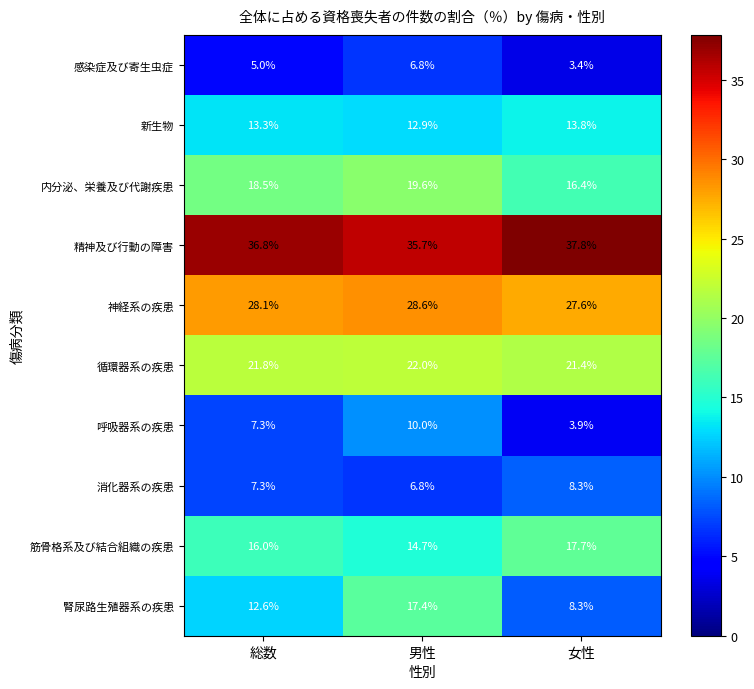

At how many categories does at least one series exceed 30?

3